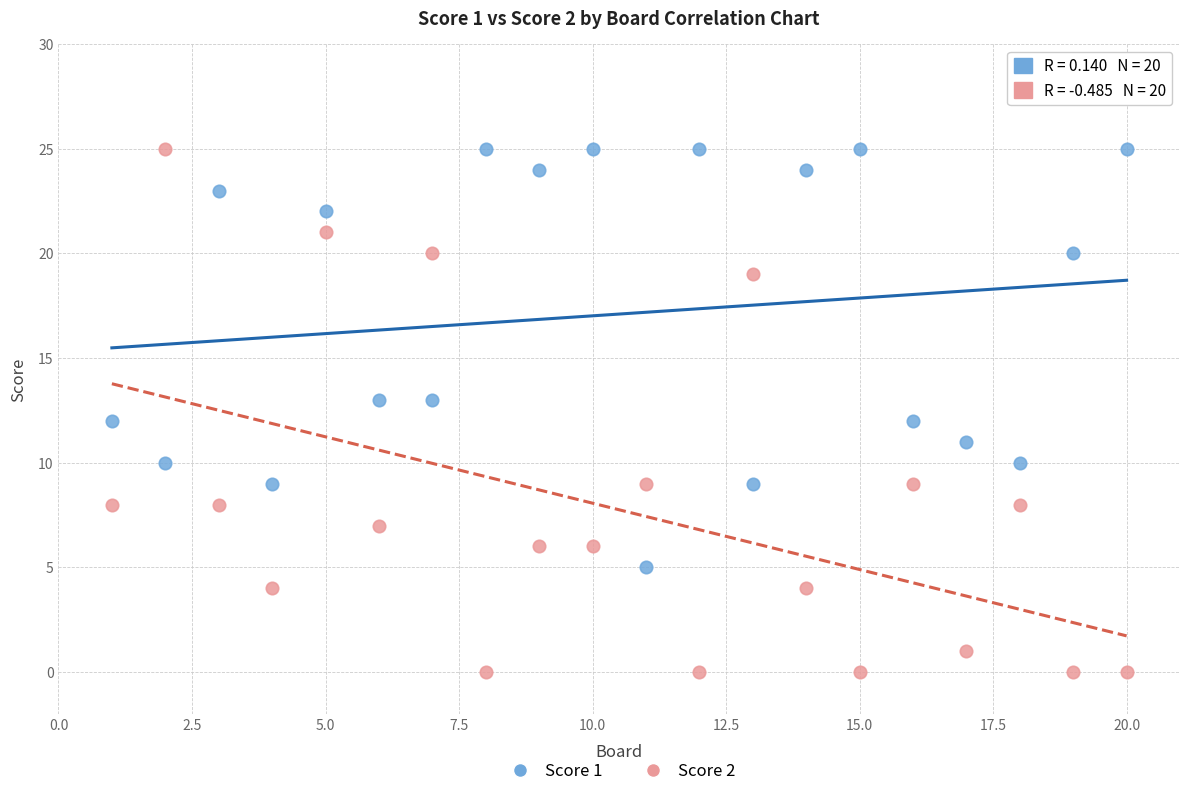

Across all data points, what is the range of X values (max minus min)?

19